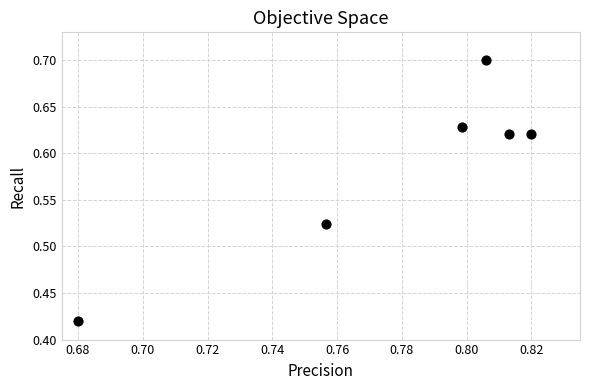

What is the range of Y values (max minus min)?

0.3